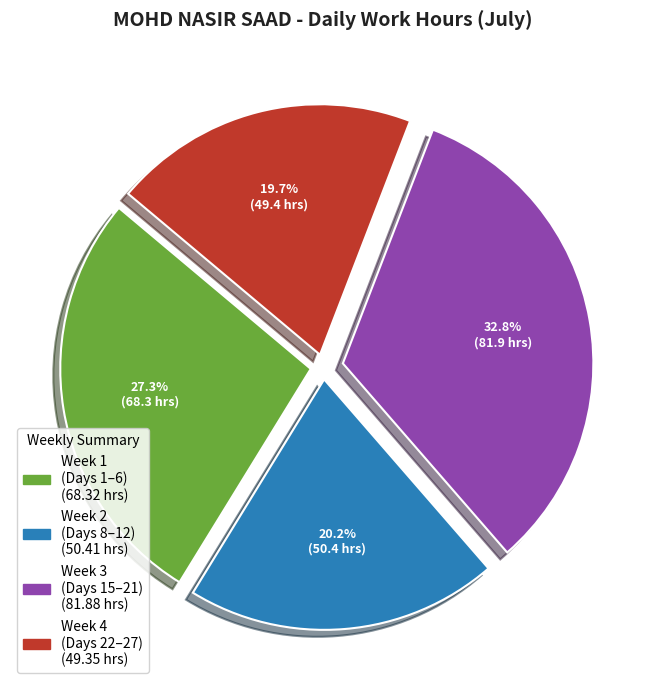

Is there a majority slice in this chart?

No